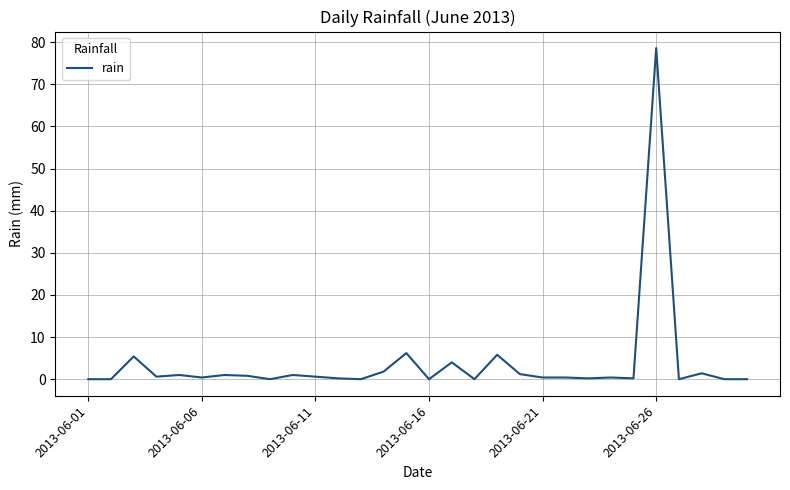

What is the difference between the maximum and minimum values?

78.6